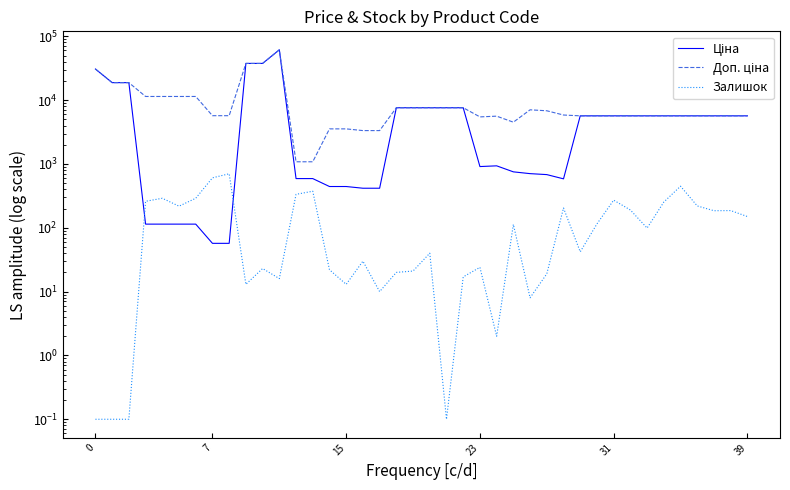

Does the chart have visible grid lines?

No